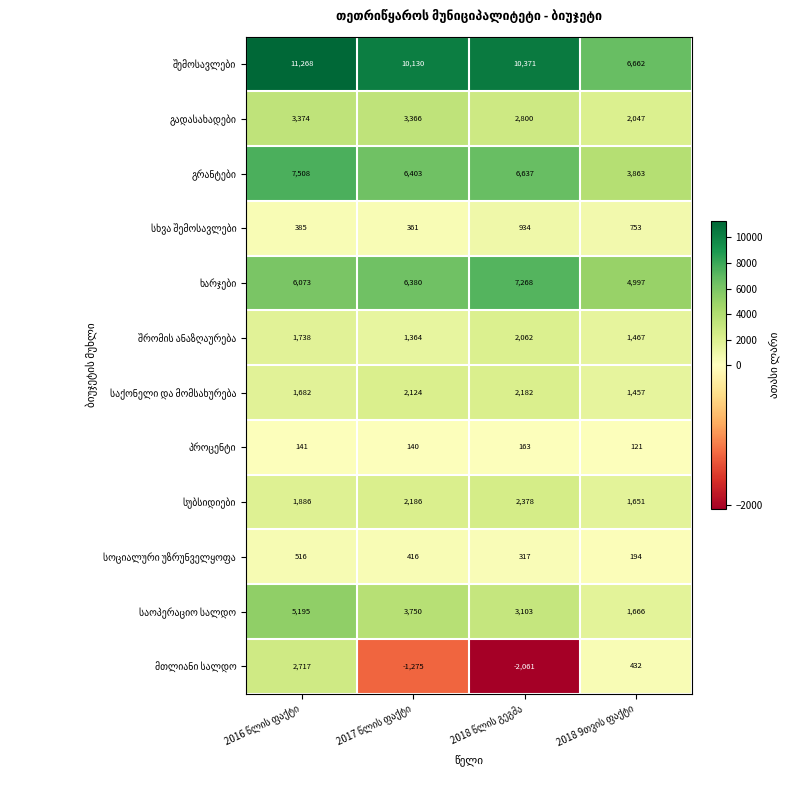

What is the greatest value displayed?

11268